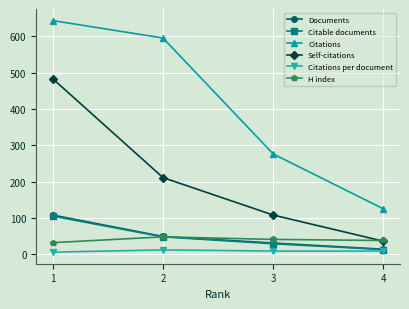

What are all the series names shown in the legend?

Documents, Citable documents, Citations, Self-citations, Citations per document, H index